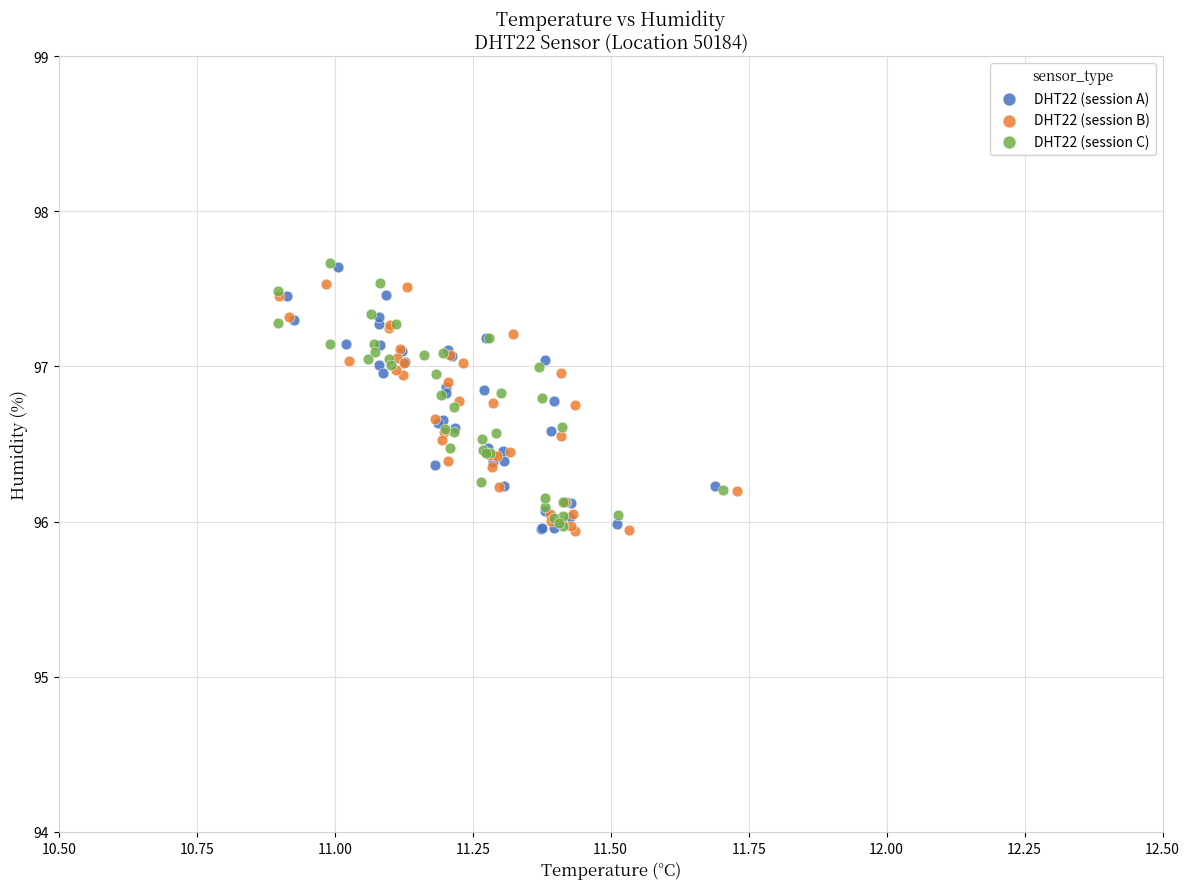

What are all the series names shown in the legend?

DHT22 (session A), DHT22 (session B), DHT22 (session C)